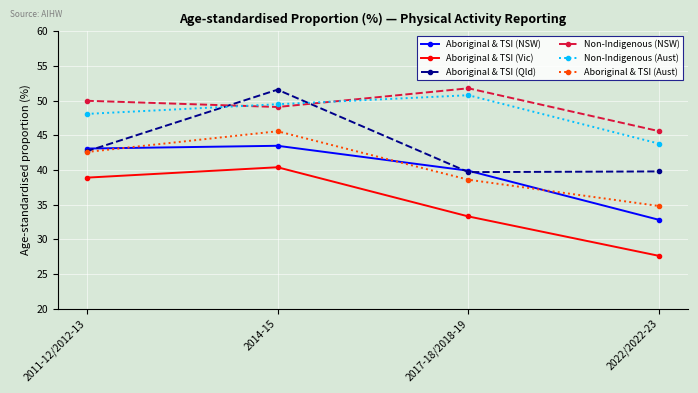

How many categories are shown in the chart?

4